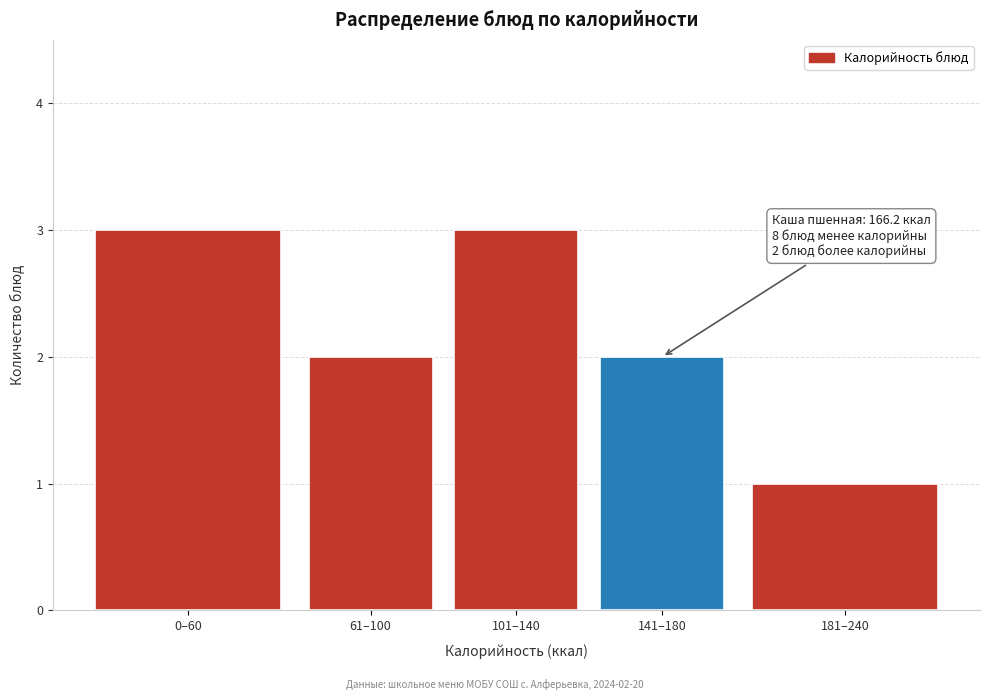

Reading left to right, list all the values displayed in this chart.

0–60=3	61–100=2	101–140=3	141–180=2	181–240=1